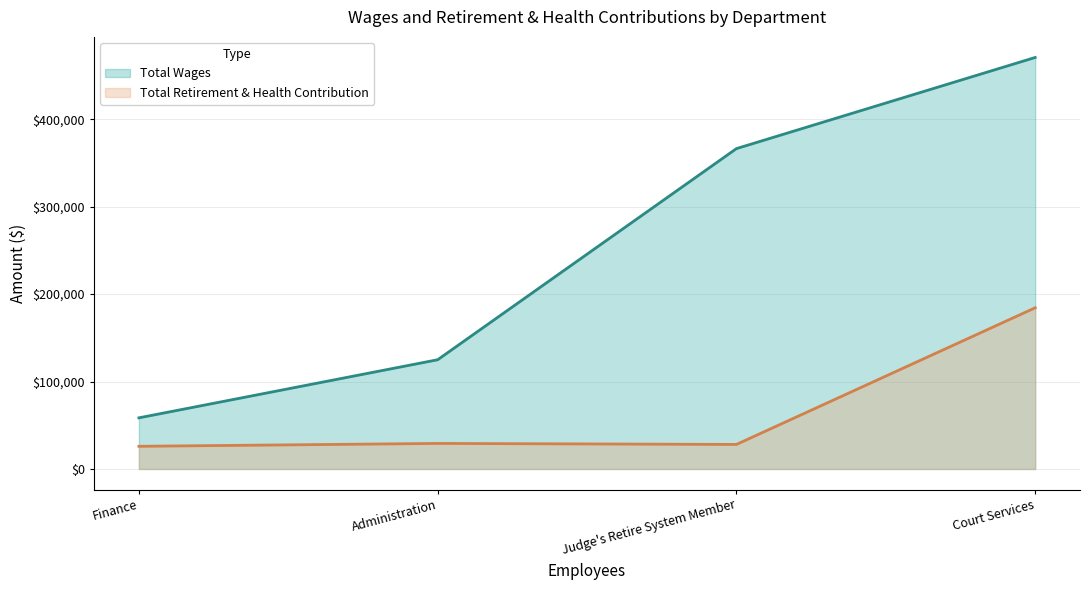

What is the minimum value shown in the chart?

25907